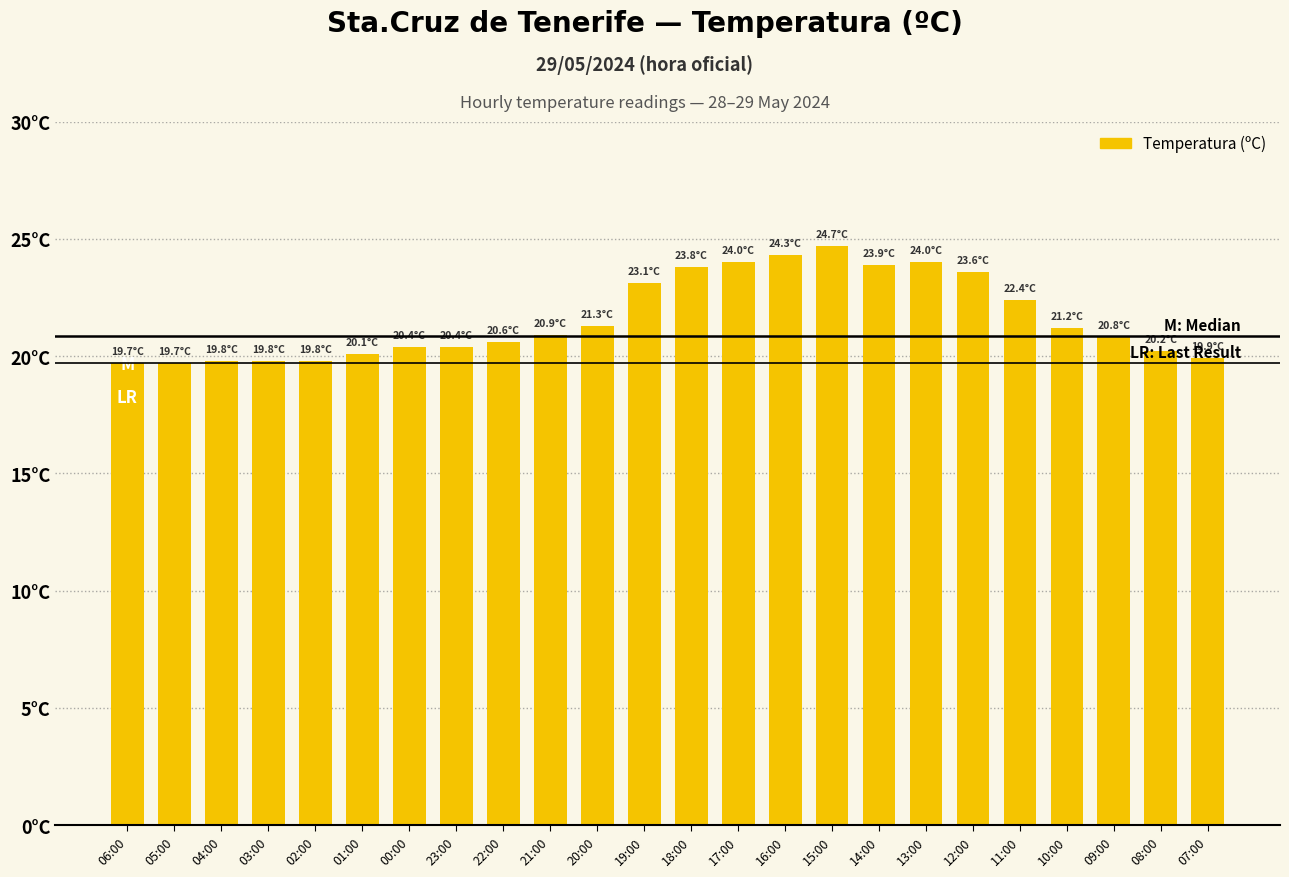

What is the ratio of the value at 19:00 to the value at 20:00?

1.1